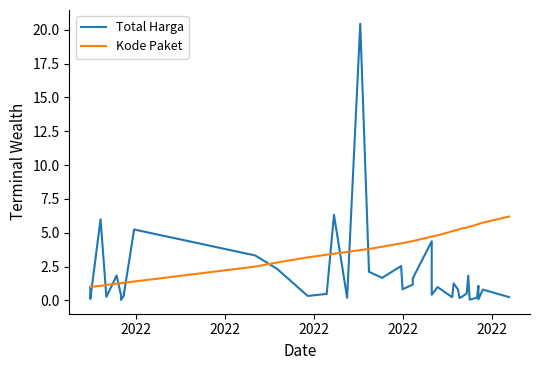

True or false: Kode Paket has a value of 3.2 at 28.

False